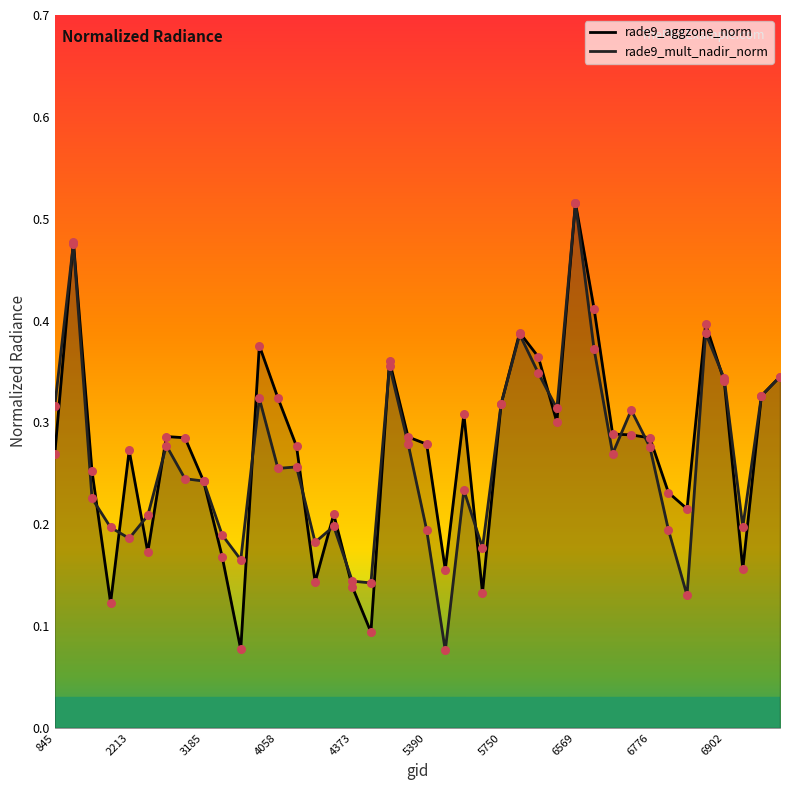

Which series has the largest total across all categories?

rade9_aggzone_norm